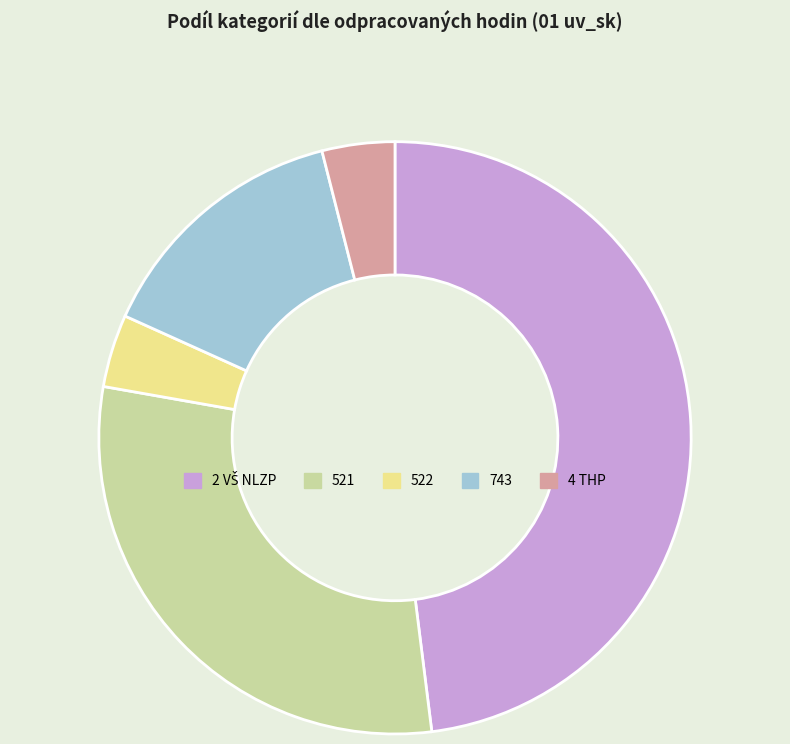

Approximately how many times larger is the value at 521 compared to 522?

7.5